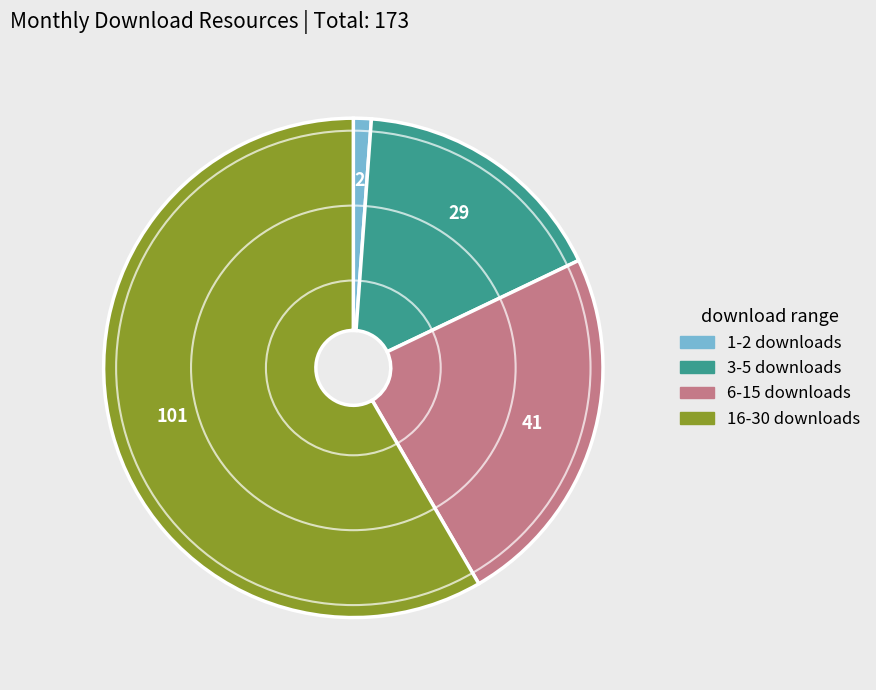

Does any single category account for the majority?

Yes